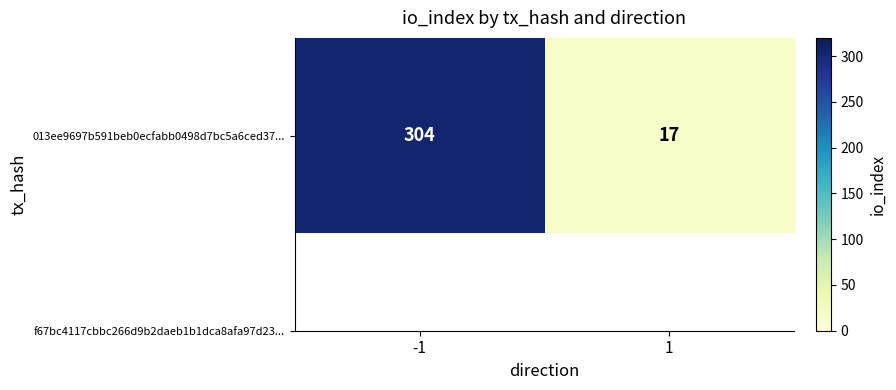

What is the change in value from -1 to 1?

-287